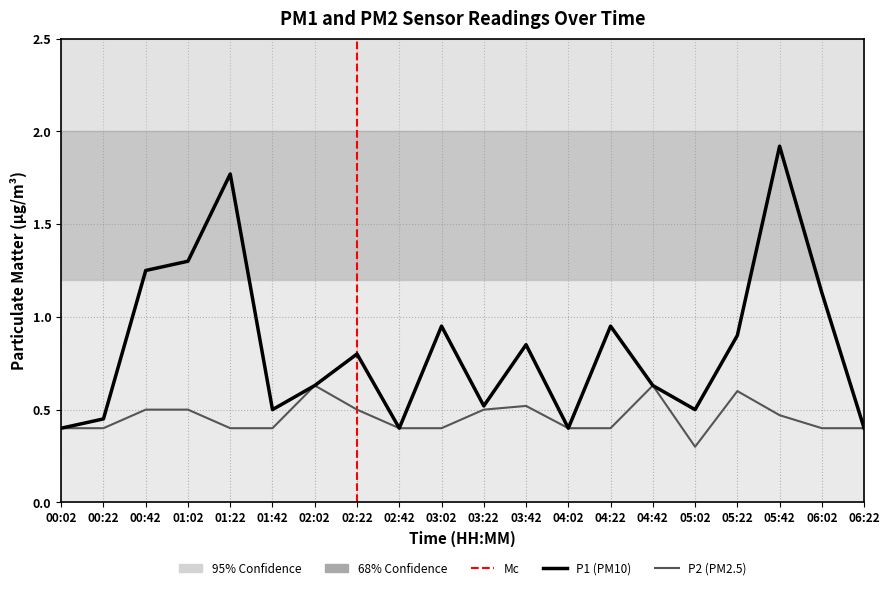

Is this an area chart (filled region under the line)?

No